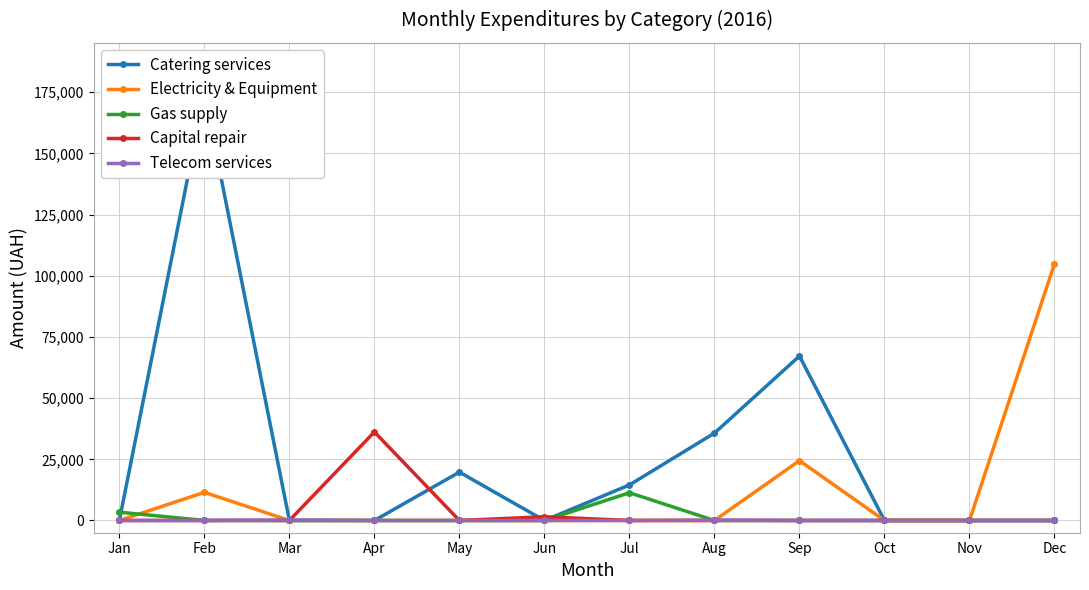

What is the total value across all series at May?

19757.4